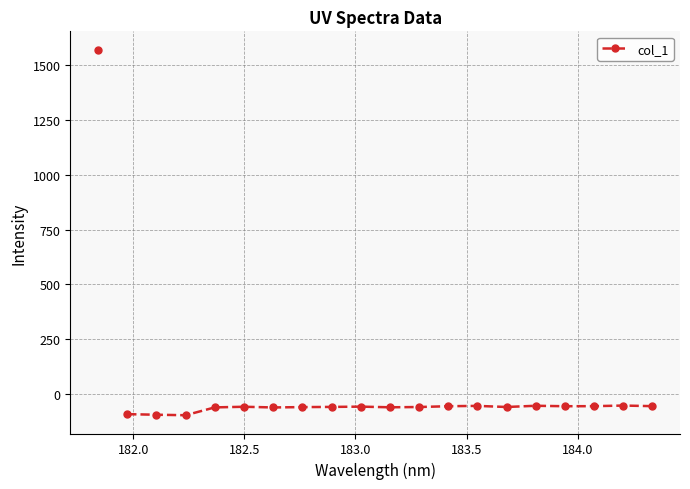

What is the value of the 11th point from the left?

-59.6